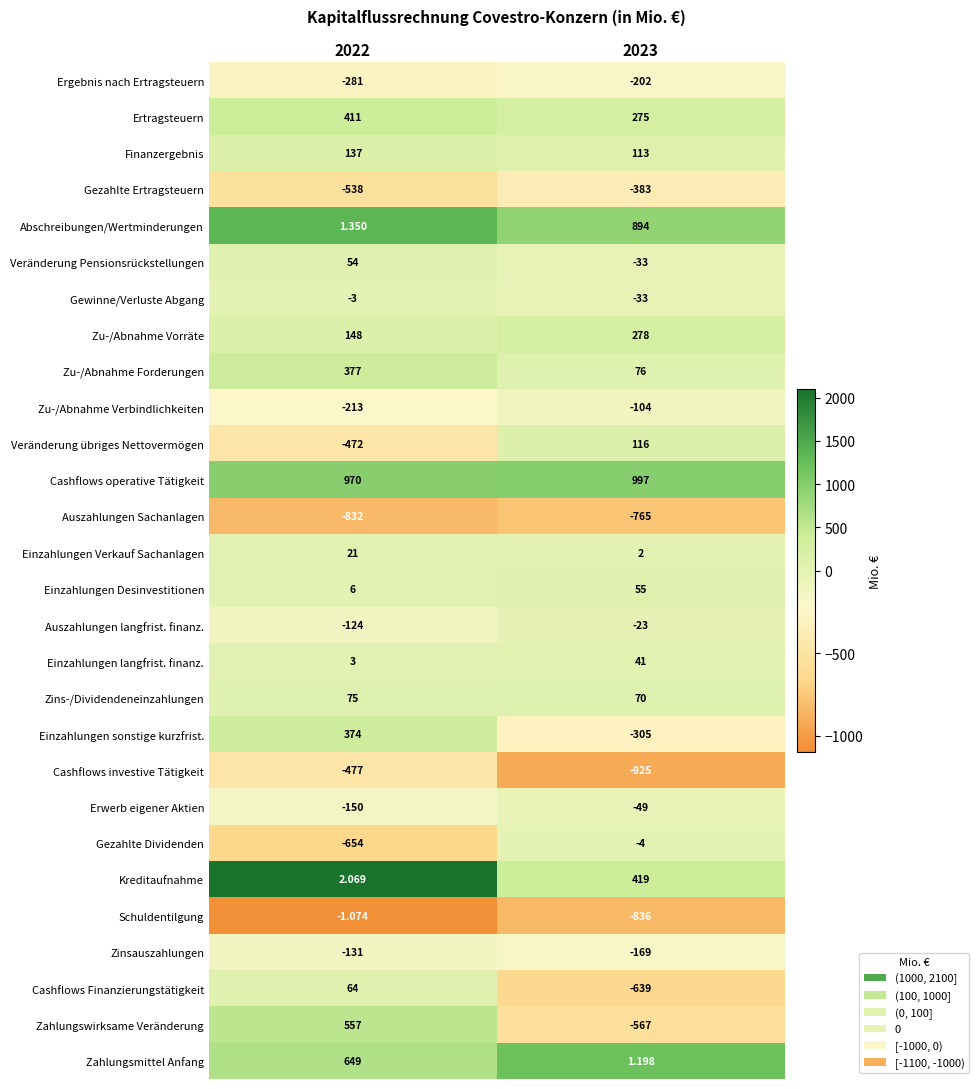

Rank the series by their maximum value, from highest to lowest.

Cashflows operative Tätigkeit, Abschreibungen/Wertminderungen, Zahlungsmittel Anfang, Zahlungswirksame Veränderung, Kreditaufnahme, Ertragsteuern, Zu-/Abnahme Forderungen, Einzahlungen sonstige kurzfrist., Zu-/Abnahme Vorräte, Finanzergebnis, Veränderung übriges Nettovermögen, Zins-/Dividendeneinzahlungen, Cashflows Finanzierungstätigkeit, Einzahlungen Desinvestitionen, Veränderung Pensionsrückstellungen, Einzahlungen langfrist. finanz., Einzahlungen Verkauf Sachanlagen, Schuldentilgung, Gewinne/Verluste Abgang, Gezahlte Dividenden, Auszahlungen langfrist. finanz., Erwerb eigener Aktien, Zu-/Abnahme Verbindlichkeiten, Zinsauszahlungen, Ergebnis nach Ertragsteuern, Gezahlte Ertragsteuern, Cashflows investive Tätigkeit, Auszahlungen Sachanlagen